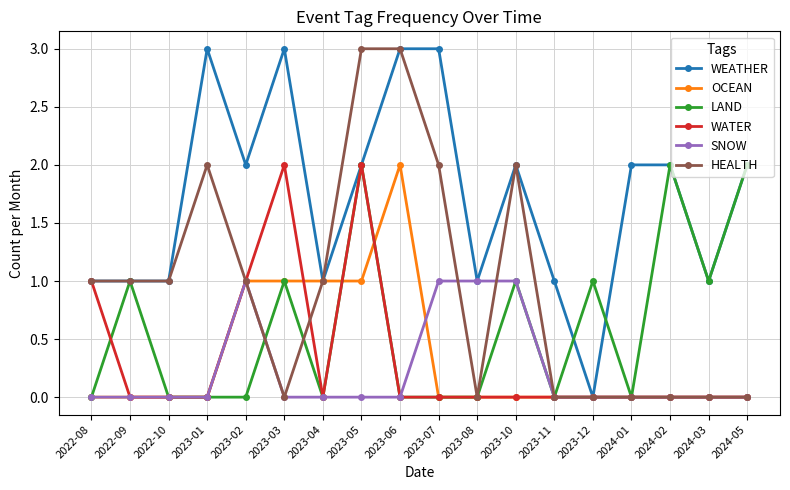

Reading right to left, what are all the values shown in this chart?

WEATHER: 2024-05=2	2024-03=1	2024-02=2	2024-01=2	2023-12=0	2023-11=1	2023-10=2	2023-08=1	2023-07=3	2023-06=3	2023-05=2	2023-04=1	2023-03=3	2023-02=2	2023-01=3	2022-10=1	2022-09=1	2022-08=1
OCEAN: 2024-05=0	2024-03=0	2024-02=0	2024-01=0	2023-12=0	2023-11=0	2023-10=0	2023-08=0	2023-07=0	2023-06=2	2023-05=1	2023-04=1	2023-03=1	2023-02=1	2023-01=0	2022-10=0	2022-09=0	2022-08=0
LAND: 2024-05=2	2024-03=1	2024-02=2	2024-01=0	2023-12=1	2023-11=0	2023-10=1	2023-08=0	2023-07=0	2023-06=0	2023-05=2	2023-04=0	2023-03=1	2023-02=0	2023-01=0	2022-10=0	2022-09=1	2022-08=0
WATER: 2024-05=0	2024-03=0	2024-02=0	2024-01=0	2023-12=0	2023-11=0	2023-10=0	2023-08=0	2023-07=0	2023-06=0	2023-05=2	2023-04=0	2023-03=2	2023-02=1	2023-01=0	2022-10=0	2022-09=0	2022-08=1
SNOW: 2024-05=0	2024-03=0	2024-02=0	2024-01=0	2023-12=0	2023-11=0	2023-10=1	2023-08=1	2023-07=1	2023-06=0	2023-05=0	2023-04=0	2023-03=0	2023-02=1	2023-01=0	2022-10=0	2022-09=0	2022-08=0
HEALTH: 2024-05=0	2024-03=0	2024-02=0	2024-01=0	2023-12=0	2023-11=0	2023-10=2	2023-08=0	2023-07=2	2023-06=3	2023-05=3	2023-04=1	2023-03=0	2023-02=1	2023-01=2	2022-10=1	2022-09=1	2022-08=1